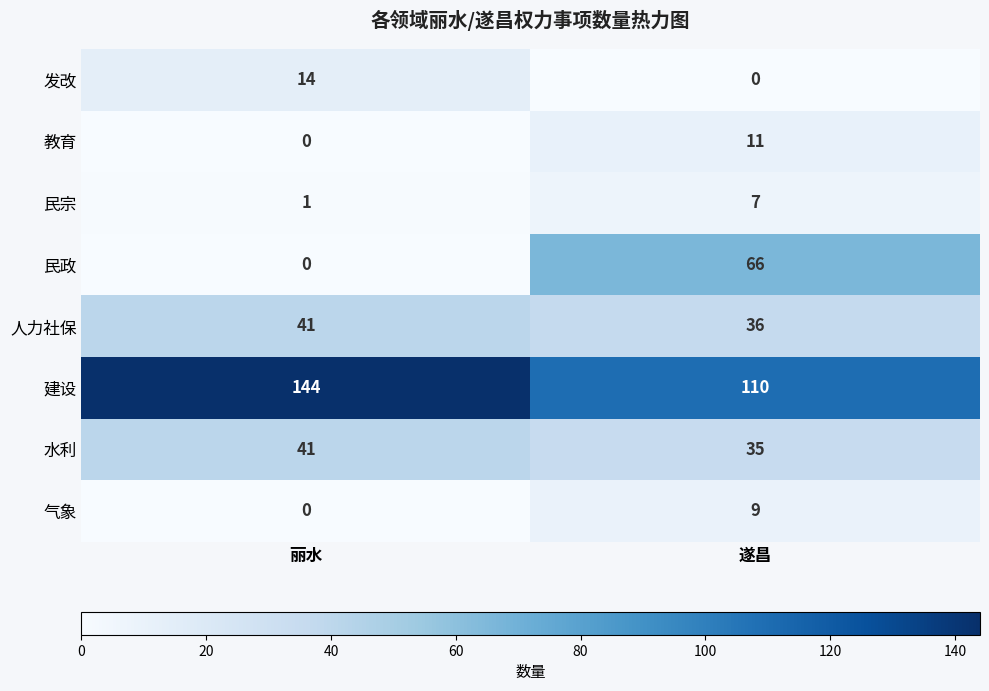

What is the difference between the 发改 values at 丽水 and 遂昌?

14